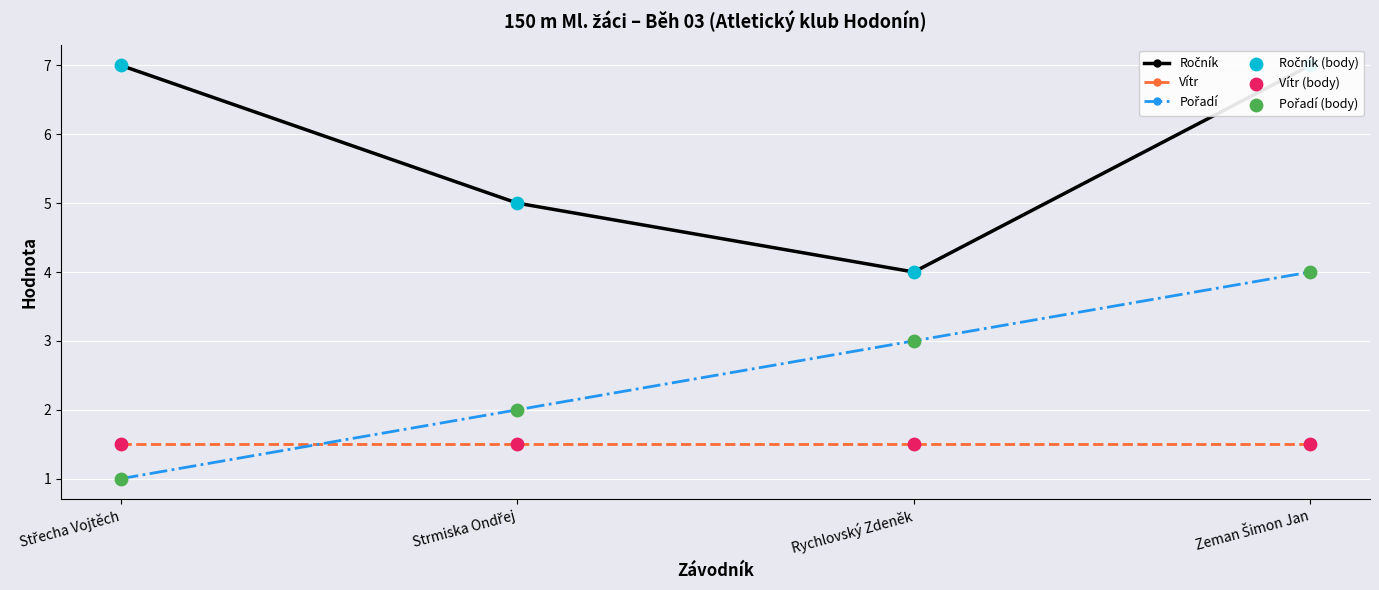

What are all the series names shown in the legend?

Ročník, Vítr, Pořadí, Ročník (body), Vítr (body), Pořadí (body)